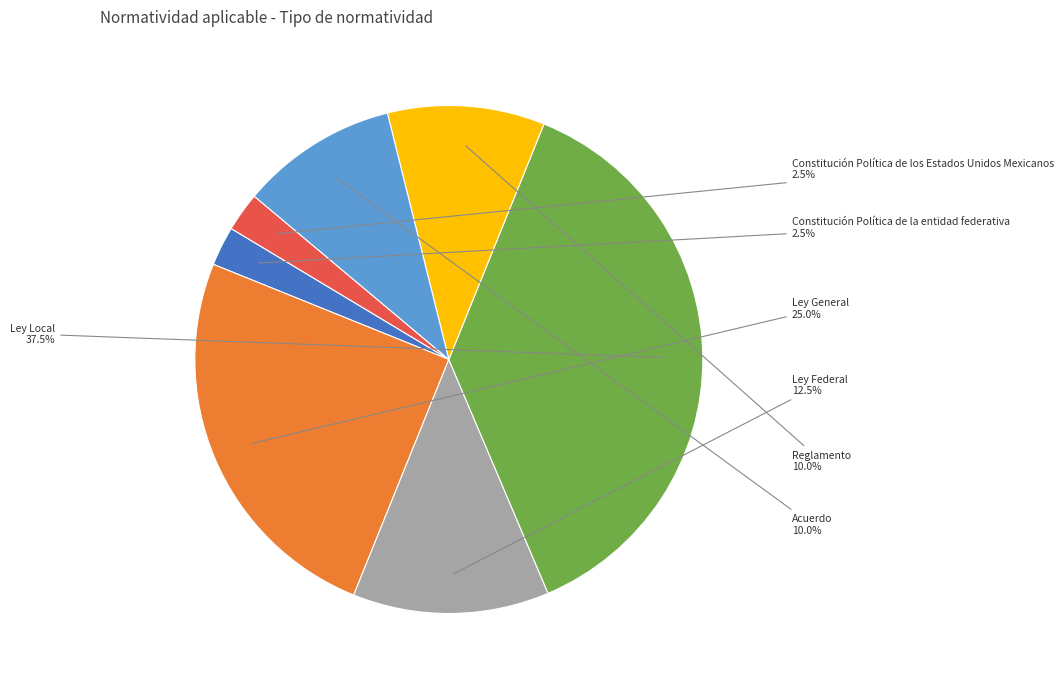

Approximately how many times larger is the value at Ley Local compared to Ley Federal?

3.0